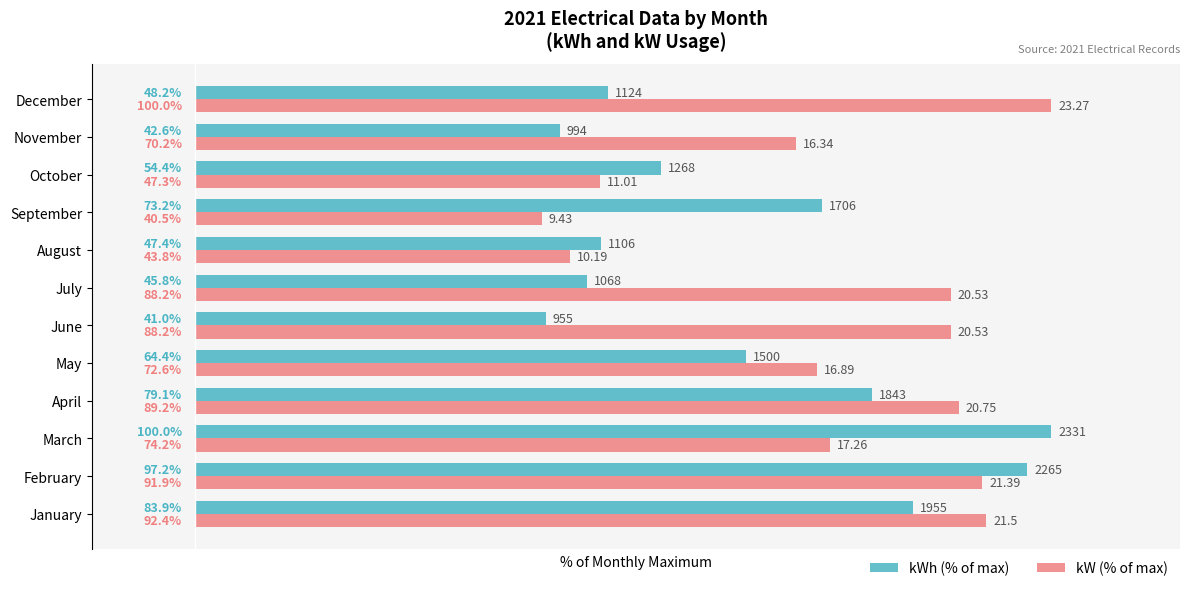

What is the difference between the kW (% of max) values at March and April?

15.0